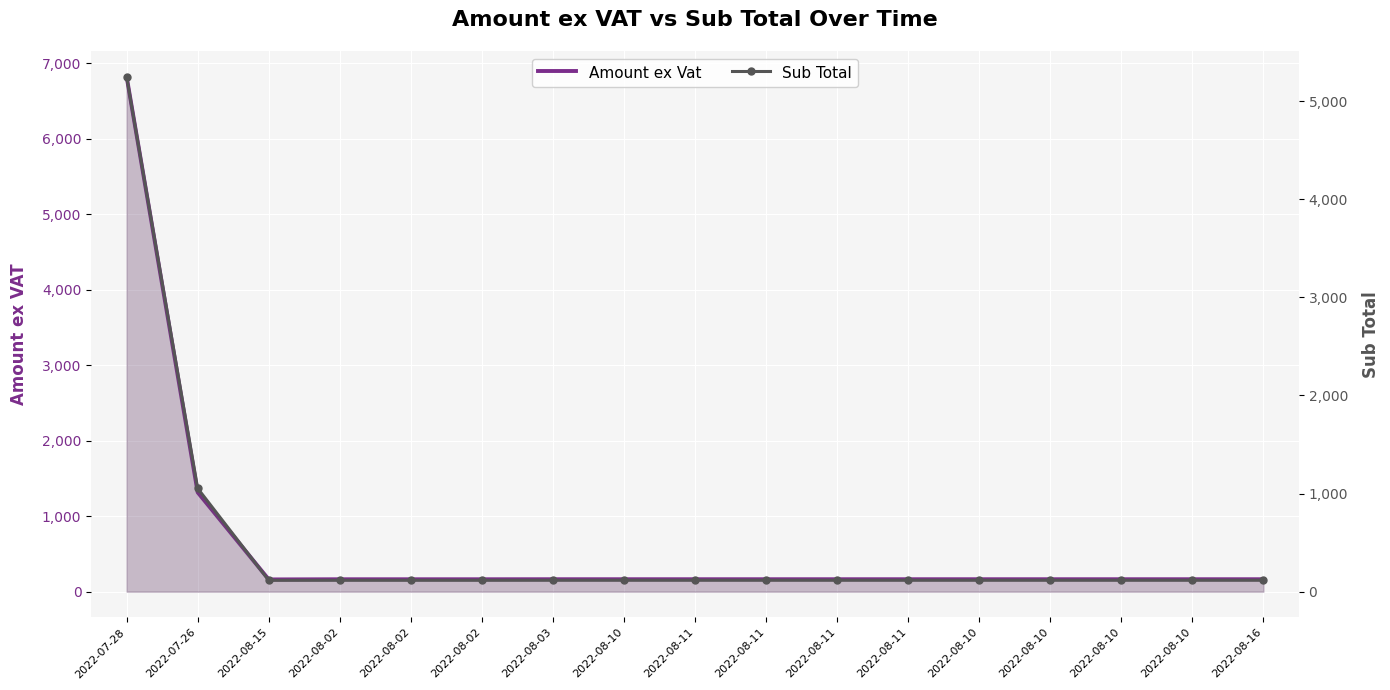

The Sub Total series shows 199.5 at 2022-08-10. True or false?

False